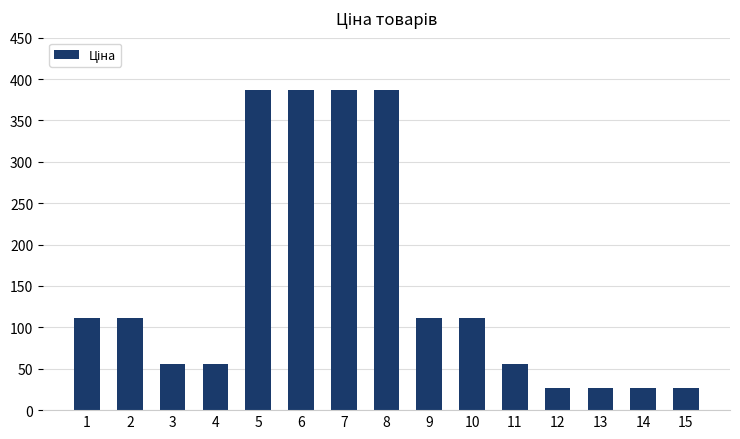

Approximately how many times larger is the value at 5 compared to 15?

14.3